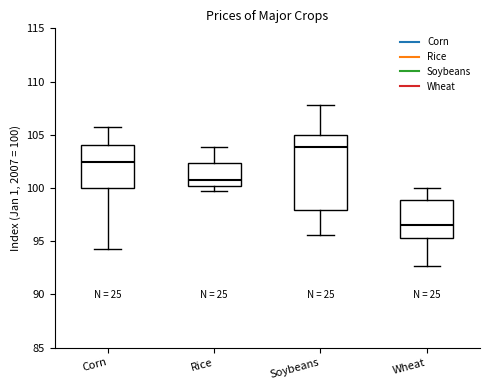

Where does the upper whisker of the box for Corn end on the y-axis? The values are not printed on the chart, so give them approximately, as read against the axis.

105.5